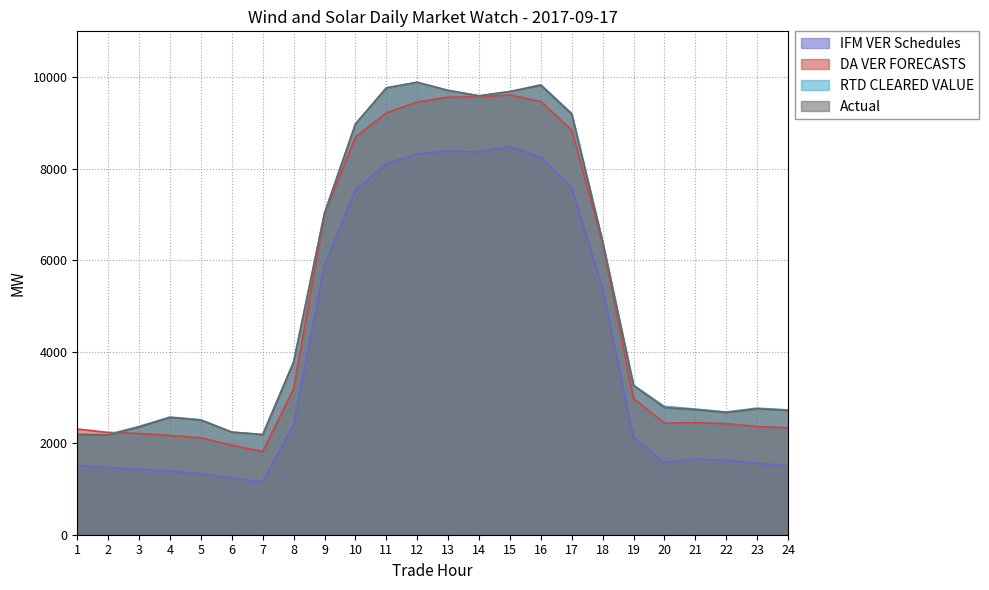

Which category has the lowest value in the Actual series?

2